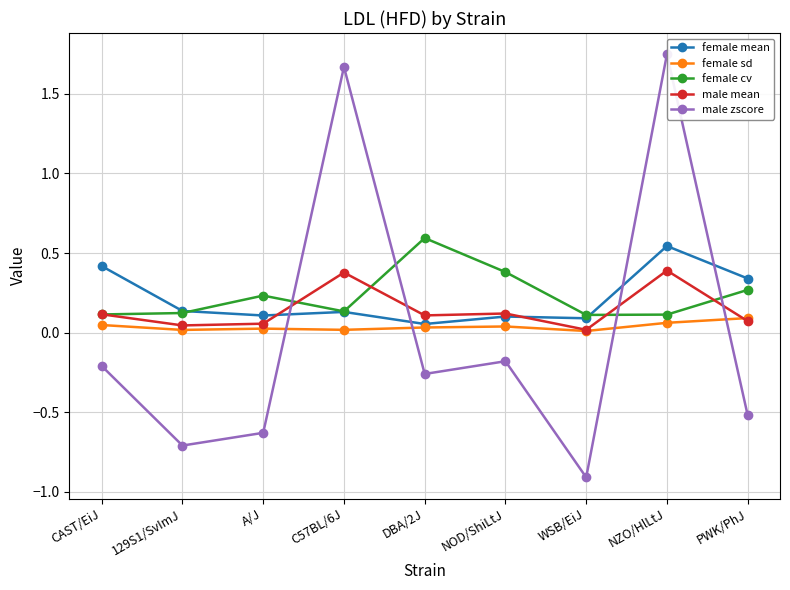

How many data points does each series have?

9